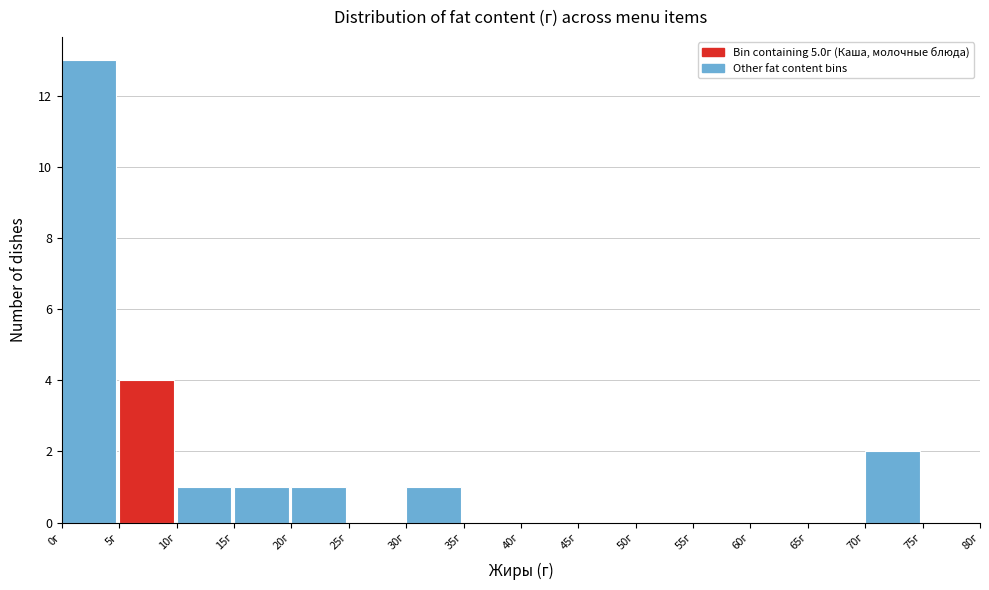

Reading left to right, transcribe this chart: for each bar, give the range it covers on the x-axis and its height. The values are not printed on the chart, so give them approximately, as read against the axis.

0 to 5: 13
5 to 10: 4
10 to 15: 1
15 to 20: 1
20 to 25: 1
25 to 30: 0
30 to 35: 1
35 to 40: 0
40 to 45: 0
45 to 50: 0
50 to 55: 0
55 to 60: 0
60 to 65: 0
65 to 70: 0
70 to 75: 2
75 to 80: 0